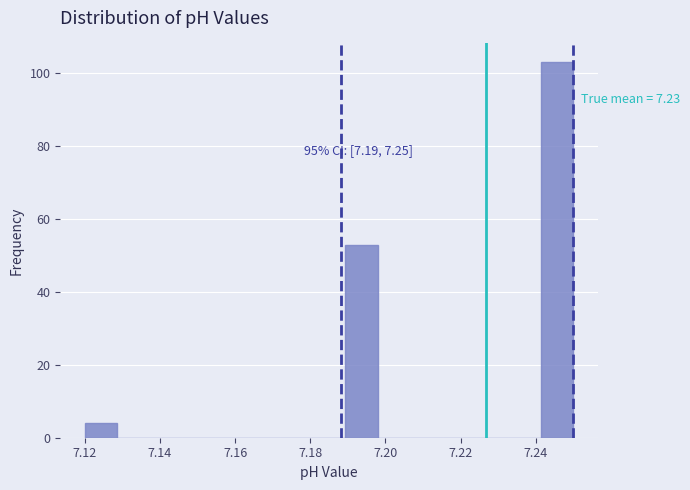

Over which range of the x-axis is the bar tallest?

7.242 to 7.250